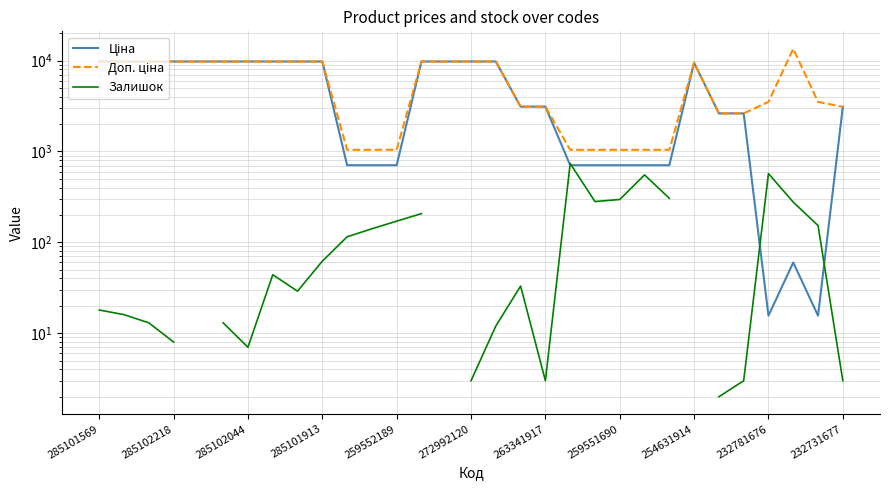

How many data points in Ціна are less than 3112?

14